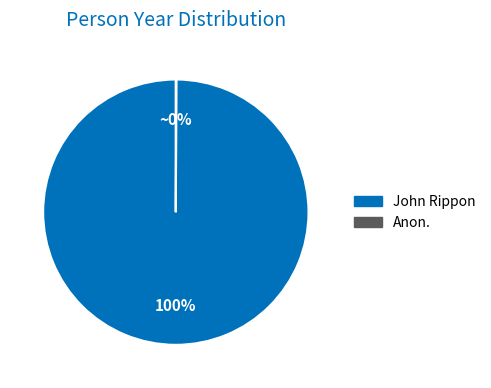

To the nearest percent, what is the average slice percentage?

50%